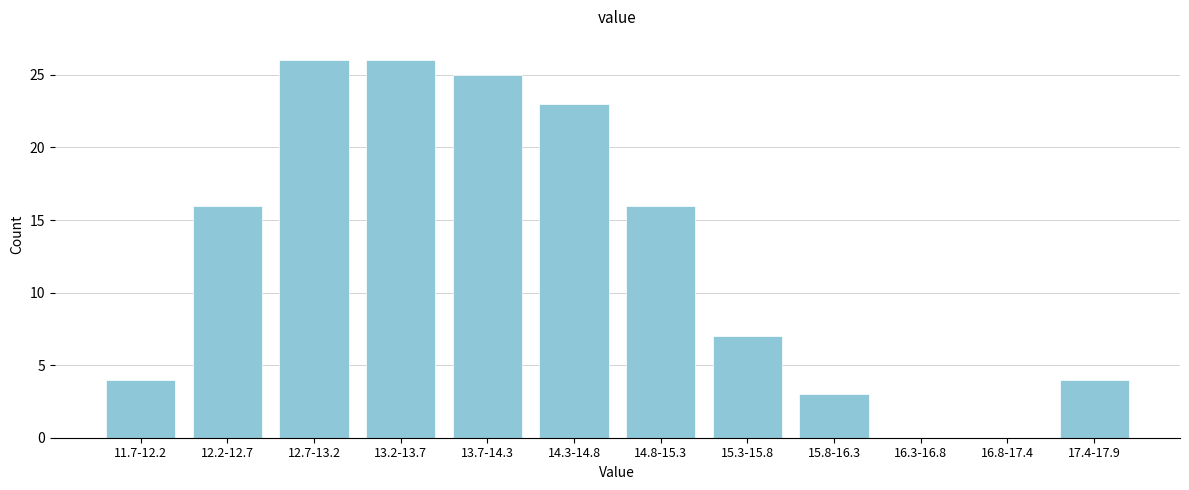

Reading left to right, list all the values displayed in this chart.

11.7-12.2=4	12.2-12.7=16	12.7-13.2=26	13.2-13.7=26	13.7-14.3=25	14.3-14.8=23	14.8-15.3=16	15.3-15.8=7	15.8-16.3=3	16.3-16.8=0	16.8-17.4=0	17.4-17.9=4